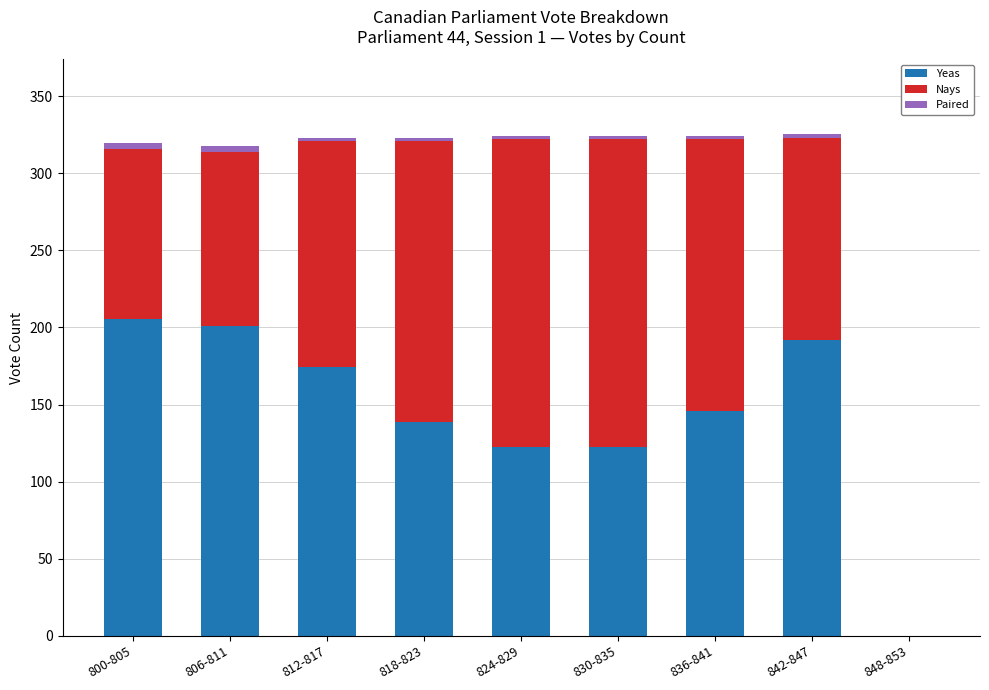

What is the sum of all Yeas values?

1303.0